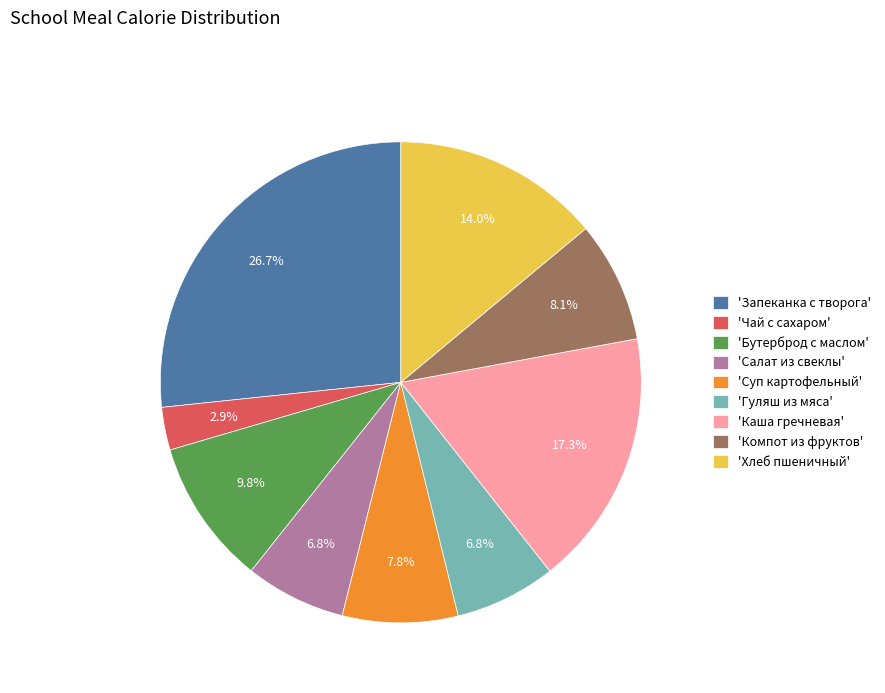

To the nearest percent, what is the difference between the largest and smallest slice percentages?

24%